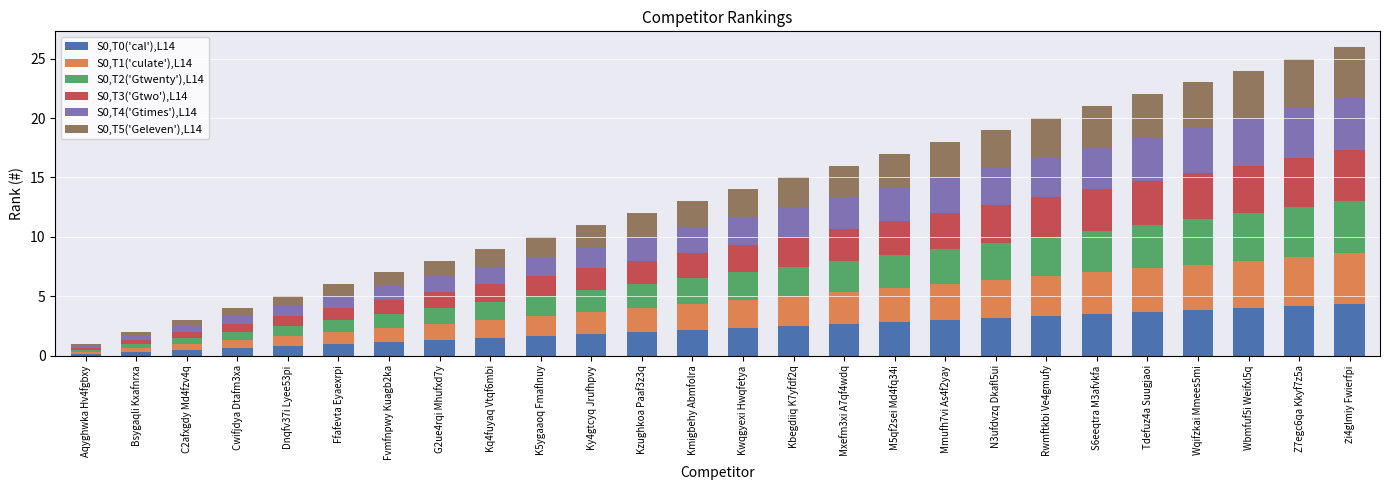

What is the difference between the second highest and minimum values in the S0,T0('cal'),L14 series?

4.0